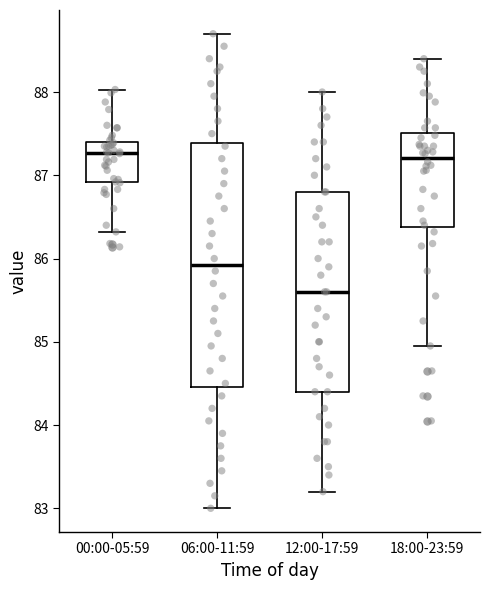

Where does the upper whisker of the box for 06:00-11:59 end on the y-axis? The values are not printed on the chart, so give them approximately, as read against the axis.

88.7